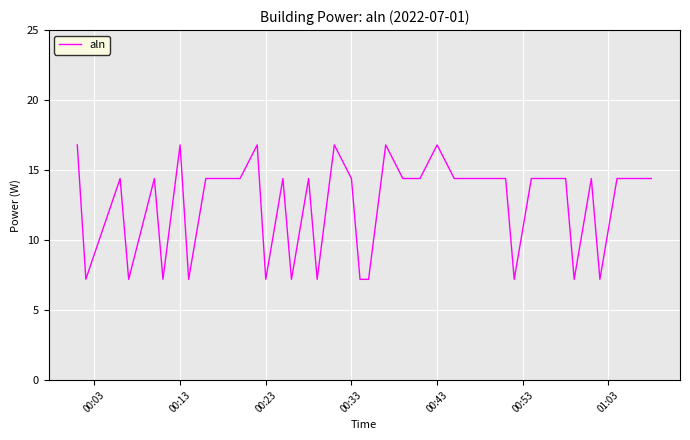

What is the greatest value displayed?

16.8